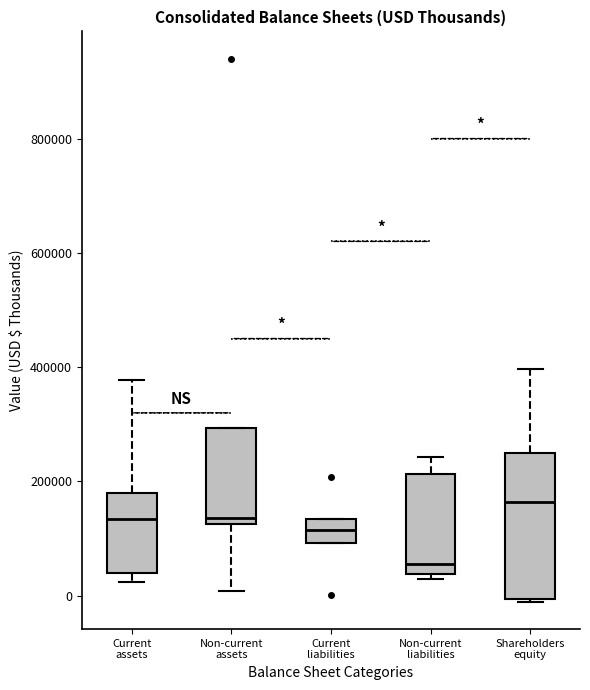

Reading left to right, transcribe this box plot: for each box, give where its median line is, the range the box spans, and where its two whiskers end, as read against the y-axis. The values are not printed on the chart, so give them approximately, as read against the axis.

Current assets: median 140000, box 40000 to 180000, whiskers 20000 to 380000
Non-current assets: median 140000, box 120000 to 300000, whiskers 0 to 300000
Current liabilities: median 120000, box 100000 to 140000, whiskers 100000 to 140000
Non-current liabilities: median 60000, box 40000 to 220000, whiskers 20000 to 240000
Shareholders equity: median 160000, box 0 to 240000, whiskers -20000 to 400000